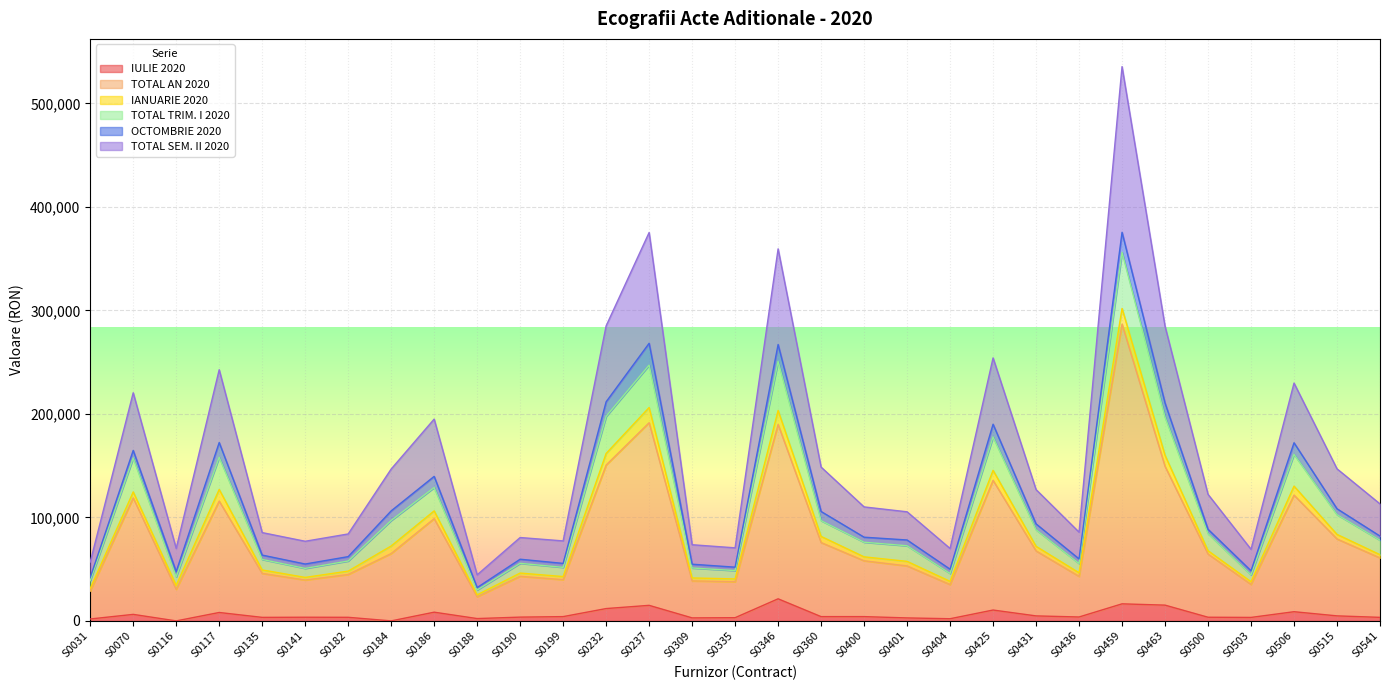

Which series changed the most between S0186 and S0463?

TOTAL SEM. II 2020